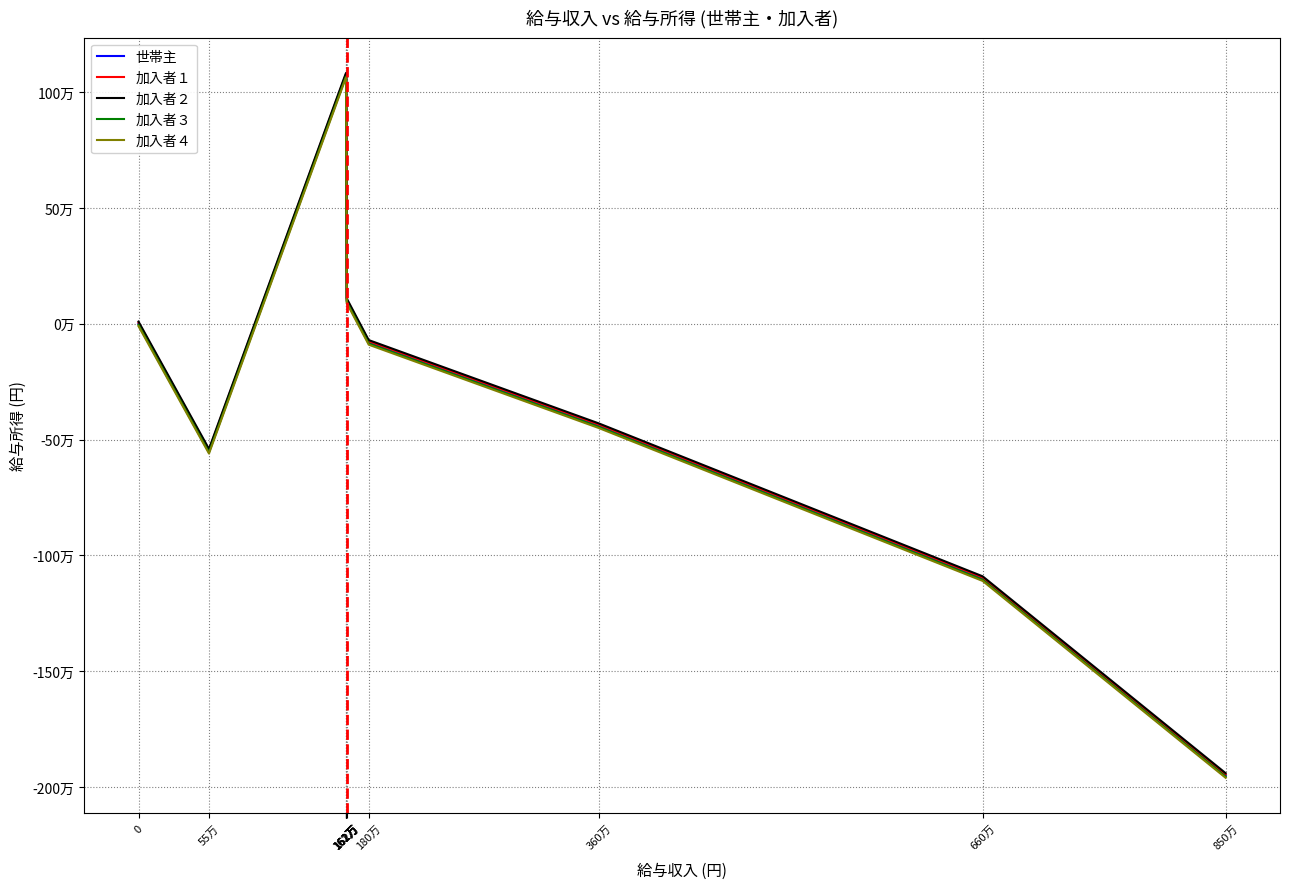

Is this an area chart (filled region under the line)?

No